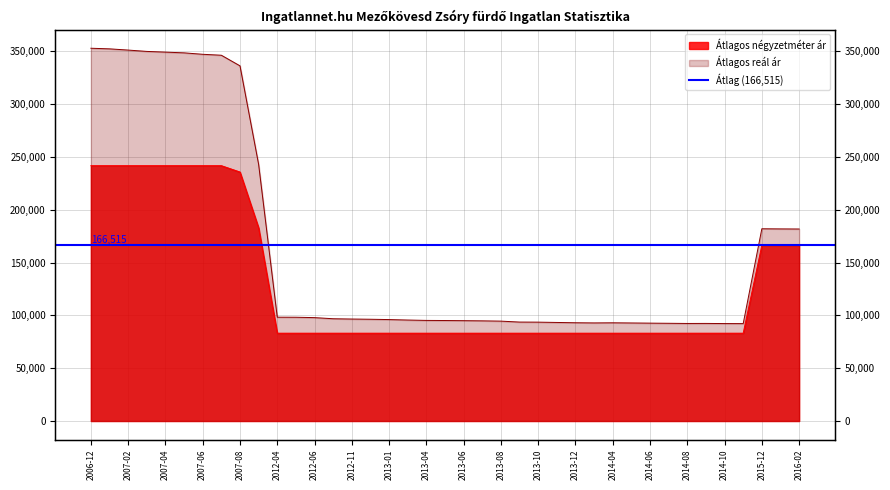

Which series has the largest total across all categories?

Átlagos reál ár